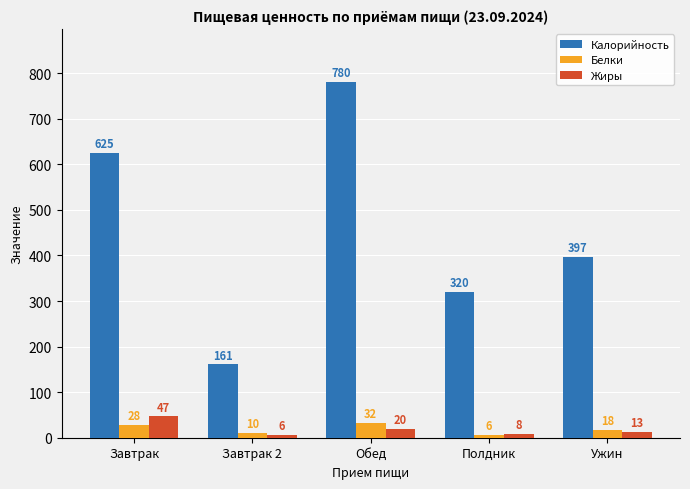

Reading right to left, what are all the values shown in this chart?

Калорийность: 397	320	780	161	625
Белки: 18	6	32	10	28
Жиры: 13	8	20	6	47